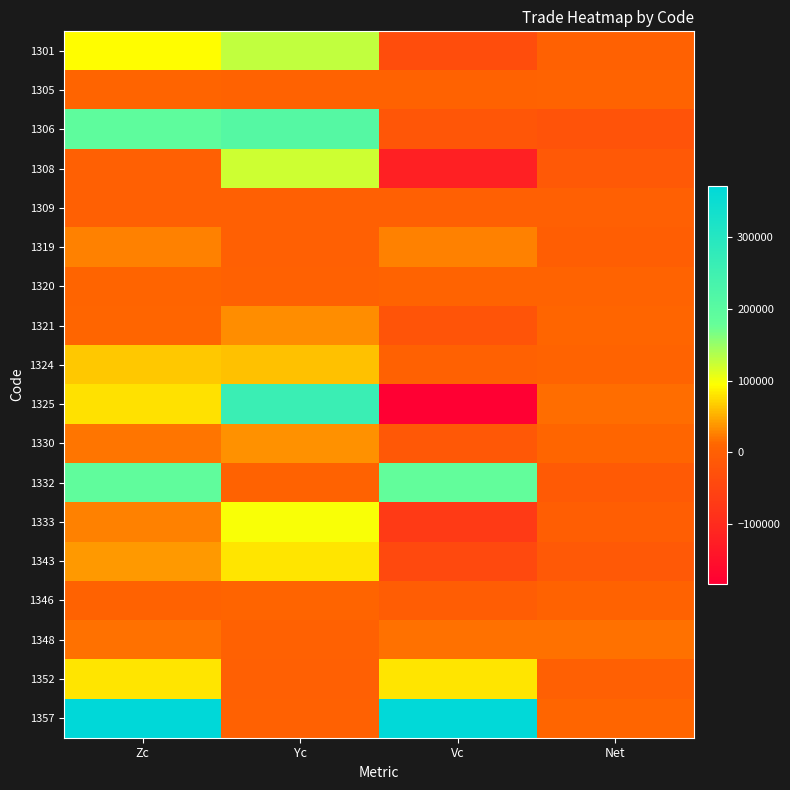

Reading left to right, extract all data points from this chart.

1301: Zc=94000	Yc=128000	Vc=-34000	Net=3000
1305: Zc=9040	Yc=5150	Vc=3890	Net=7360
1306: Zc=191070	Yc=208550	Vc=-17480	Net=-23720
1308: Zc=0	Yc=121000	Vc=-121000	Net=-12000
1309: Zc=1036	Yc=276	Vc=760	Net=-66
1319: Zc=27000	Yc=0	Vc=27000	Net=-1000
1320: Zc=8923	Yc=2514	Vc=6409	Net=7476
1321: Zc=11010	Yc=32923	Vc=-21913	Net=11568
1324: Zc=65200	Yc=62100	Vc=3100	Net=6900
1325: Zc=78000	Yc=260300	Vc=-182300	Net=14700
1330: Zc=19960	Yc=35650	Vc=-15690	Net=12060
1332: Zc=189600	Yc=5800	Vc=183800	Net=-11300
1333: Zc=27100	Yc=97800	Vc=-70700	Net=-1100
1343: Zc=38580	Yc=81040	Vc=-42460	Net=-12900
1346: Zc=4115	Yc=8624	Vc=-4509	Net=4691
1348: Zc=18800	Yc=1800	Vc=17000	Net=17700
1352: Zc=81000	Yc=0	Vc=81000	Net=0
1357: Zc=371397	Yc=2250	Vc=369147	Net=11736